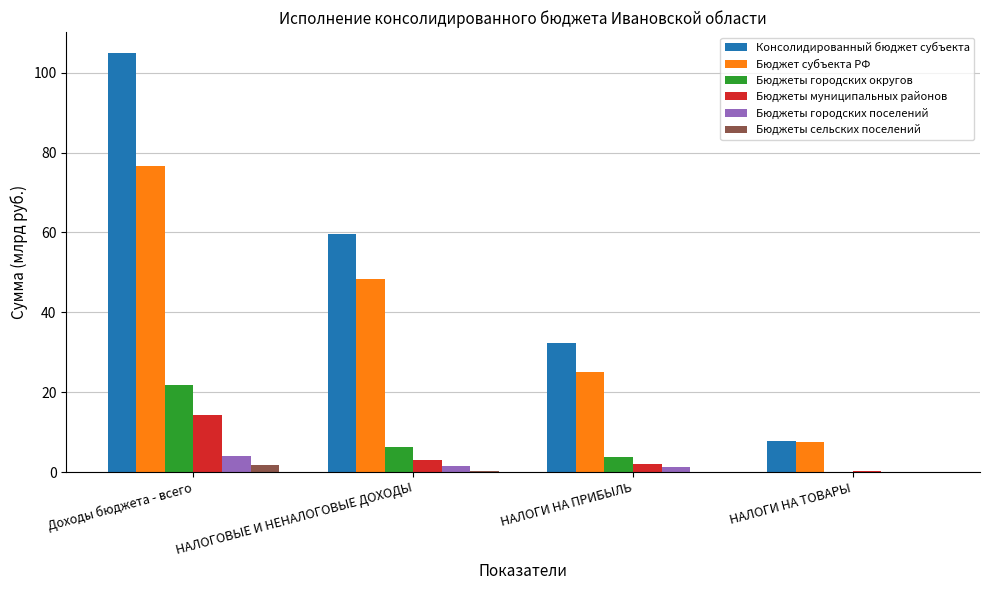

What is the difference between the Бюджет субъекта РФ values at НАЛОГИ НА ТОВАРЫ and НАЛОГИ НА ПРИБЫЛЬ?

17.7